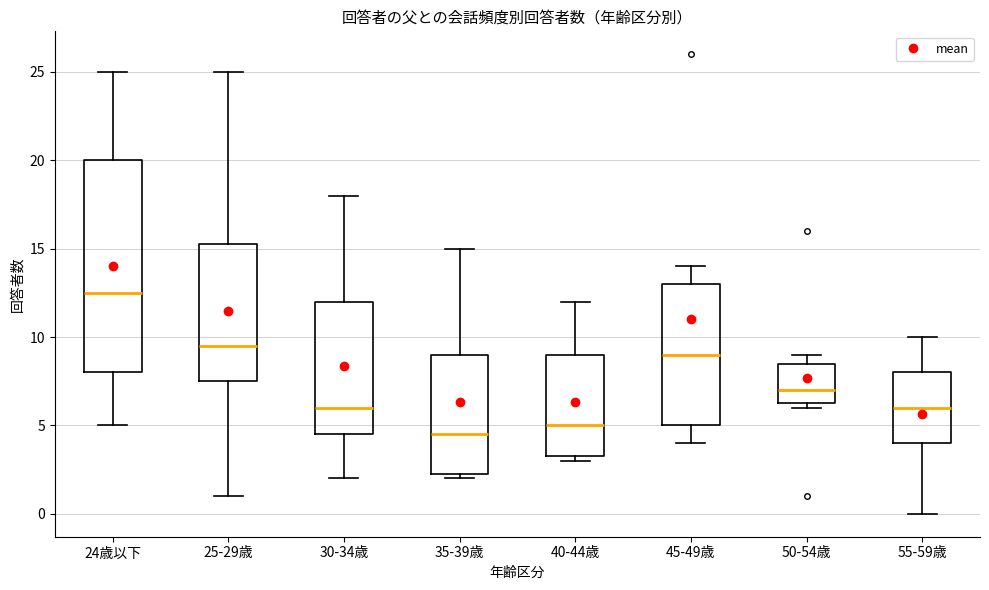

Where does the upper whisker of the box for 24歳以下 end on the y-axis? The values are not printed on the chart, so give them approximately, as read against the axis.

25.0